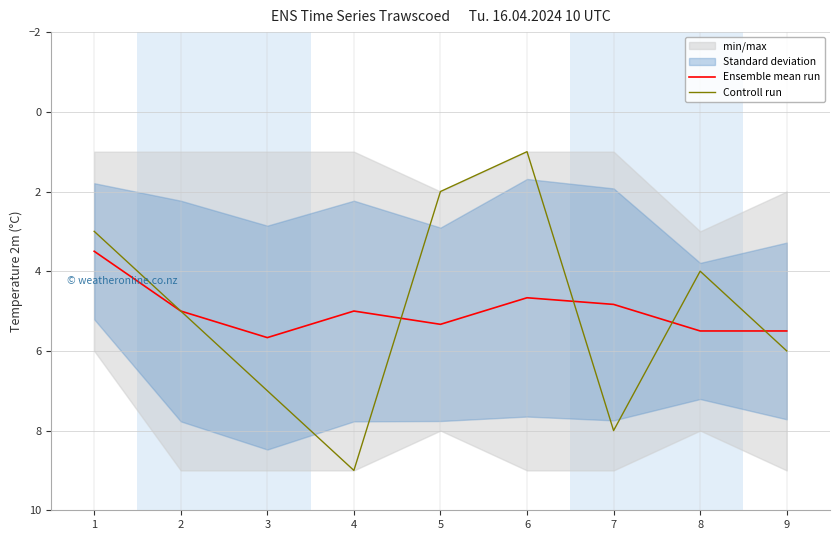

What is the lowest value of the Ensemble mean run series?

3.5